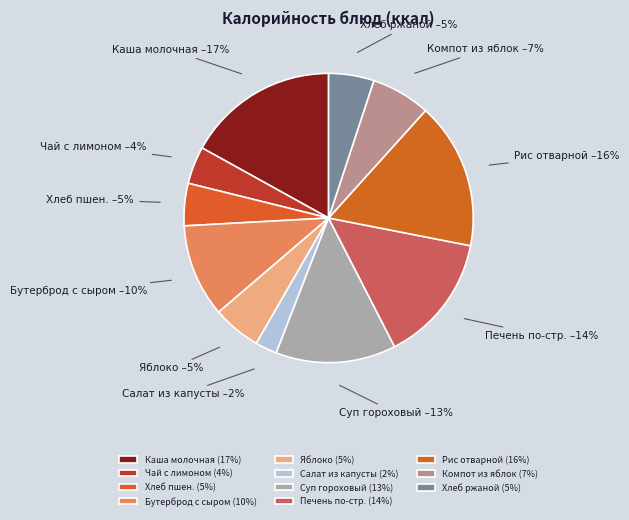

Which has a higher value, Хлеб пшен. or Каша молочная?

Каша молочная